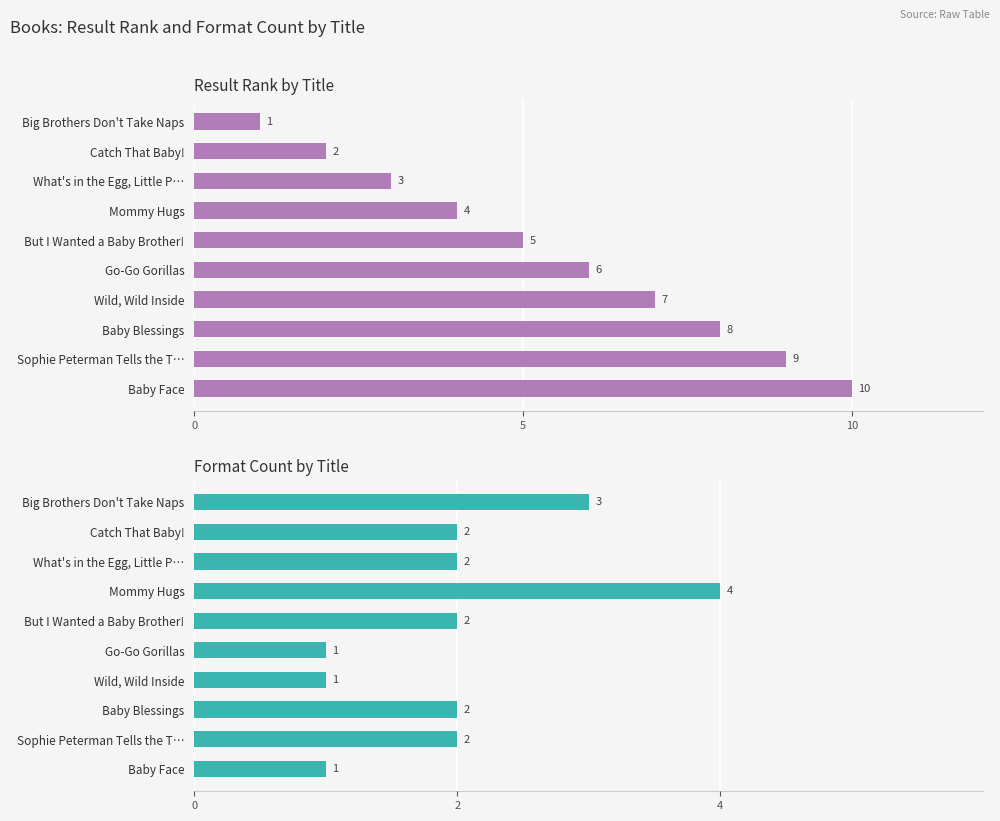

The value of Format Count at Catch That Baby! is 1. True or false?

False